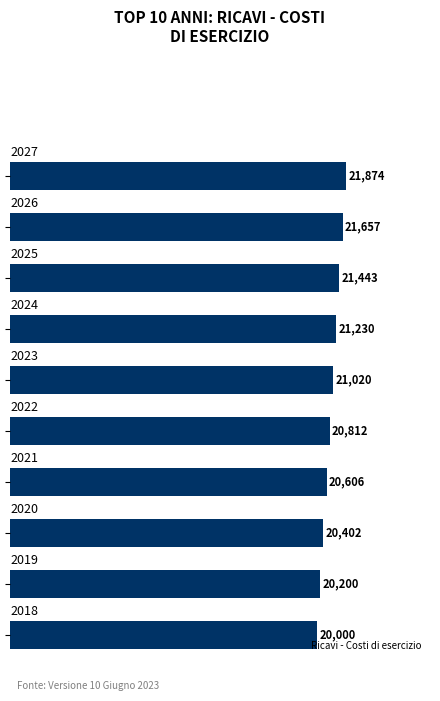

What is the greatest value displayed?

21873.7